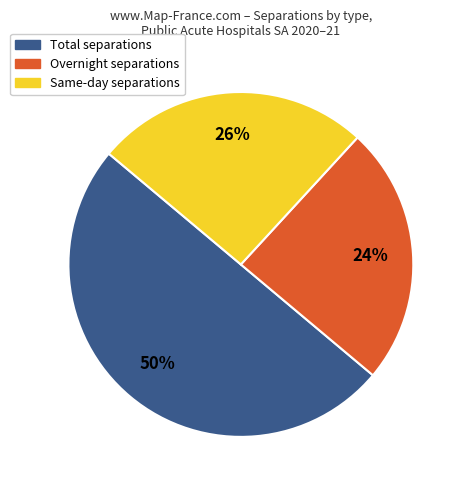

What is the ratio of the value at Same-day separations to the value at Overnight separations?

1.1